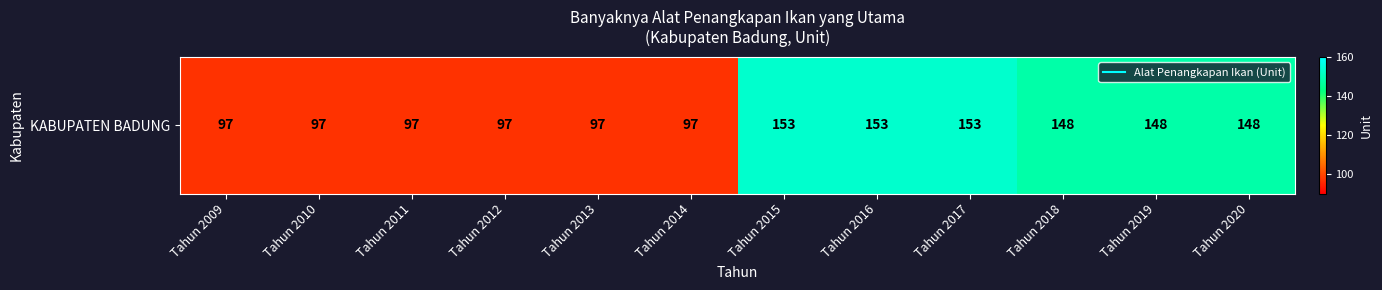

True or false: the data shows 54 at Tahun 2018.

False